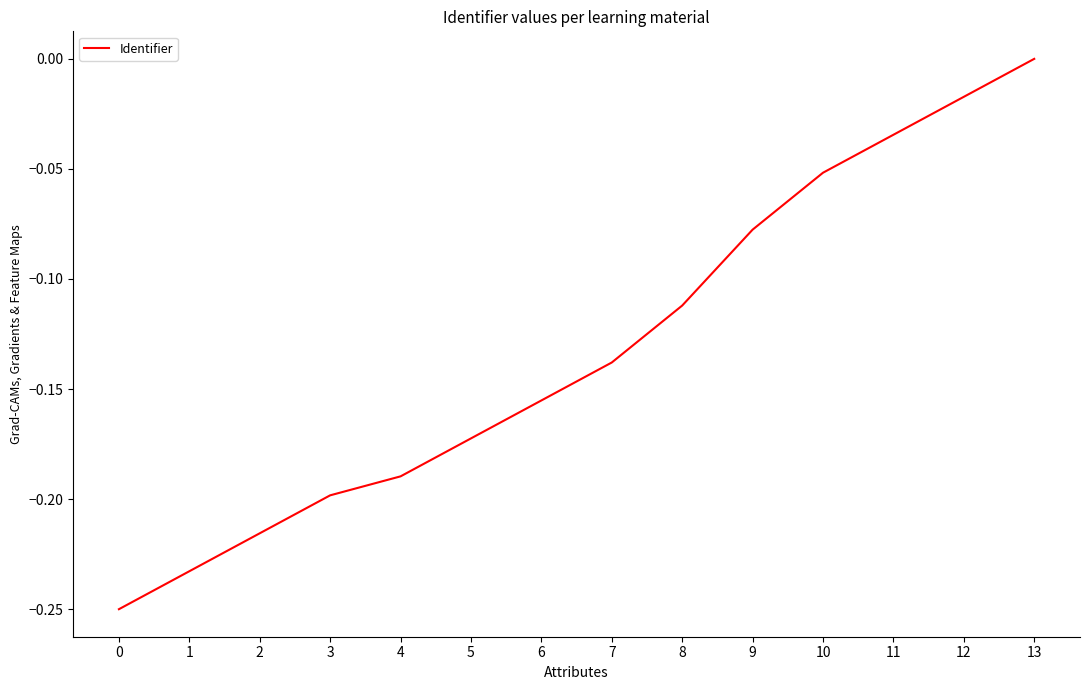

How many lines are shown in the chart?

1